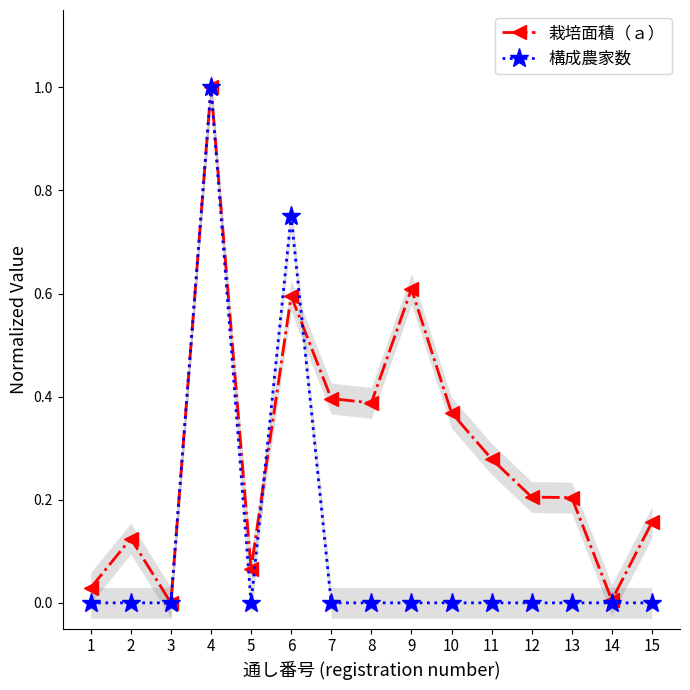

What are all the series names shown in the legend?

栽培面積（ａ）, 構成農家数